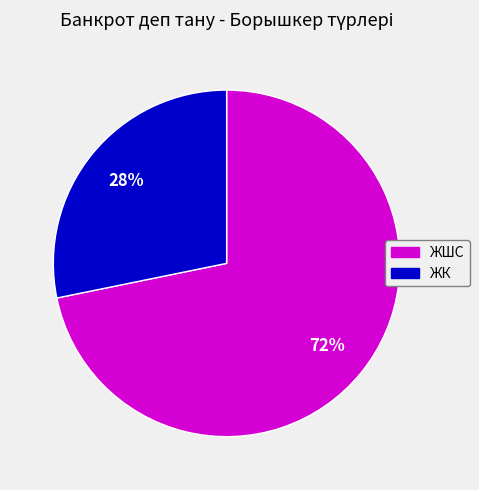

To the nearest percent, what is the difference between the largest and smallest slice percentages?

44%